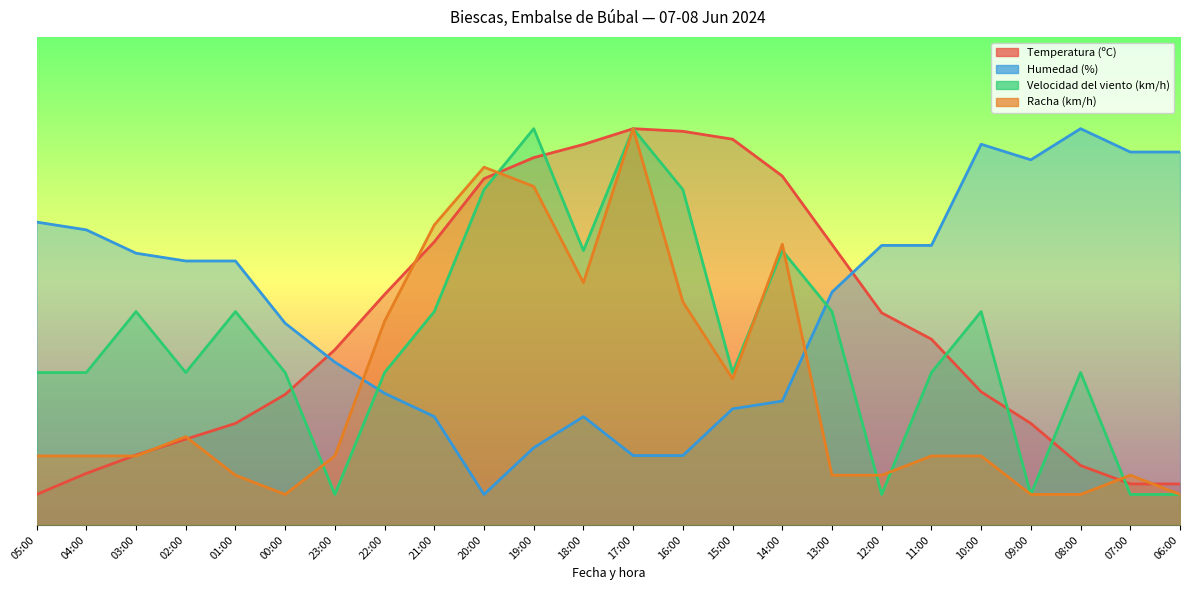

At which category is the sum across all series the highest?

17:00